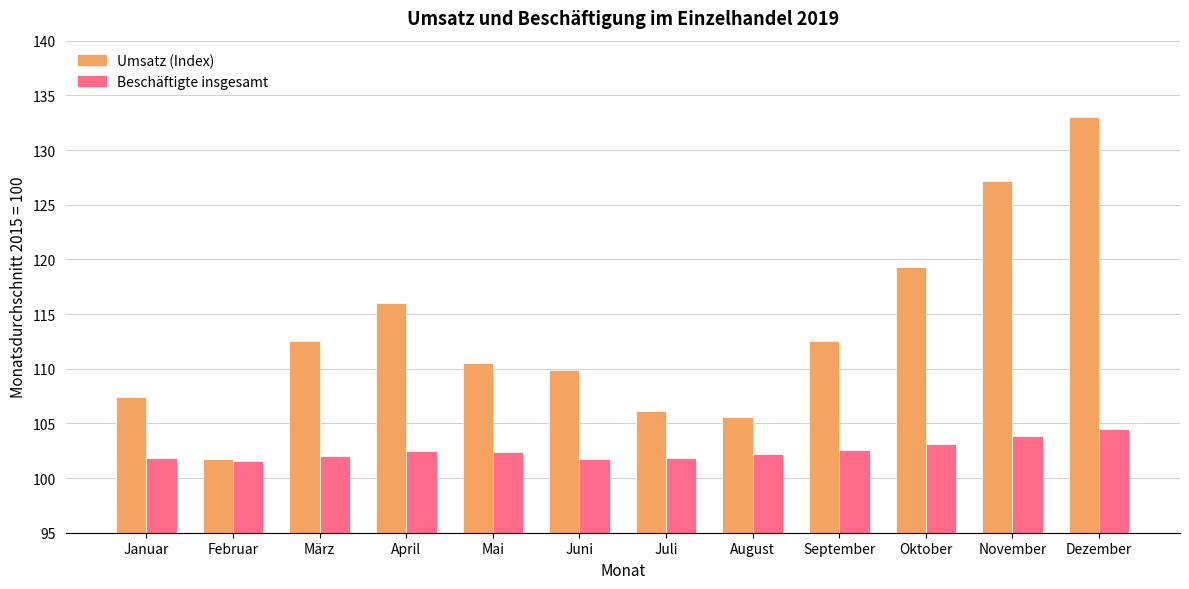

What is the minimum value for Beschäftigte insgesamt?

101.6